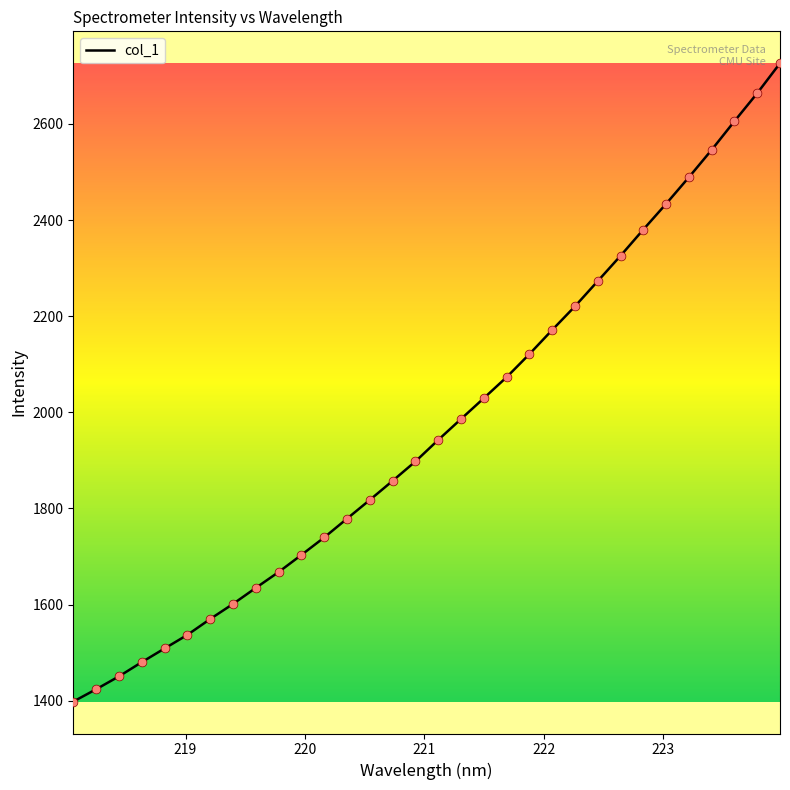

What is the maximum value shown in the chart?

2726.2